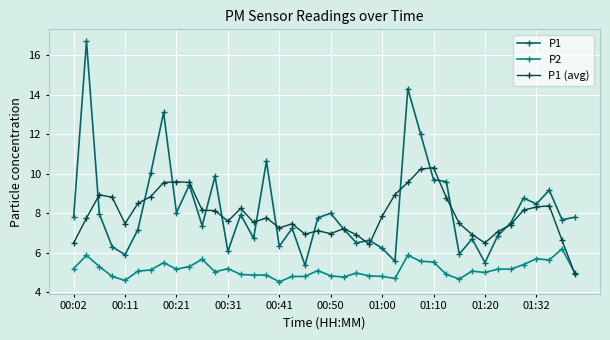

What is the maximum value shown in the chart?

16.7